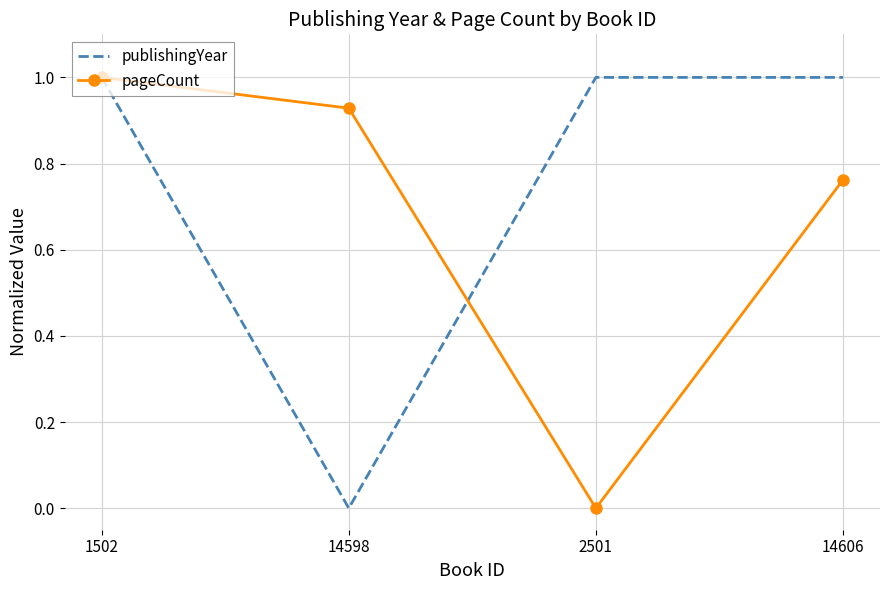

List the series in order of their overall mean, highest first.

publishingYear, pageCount